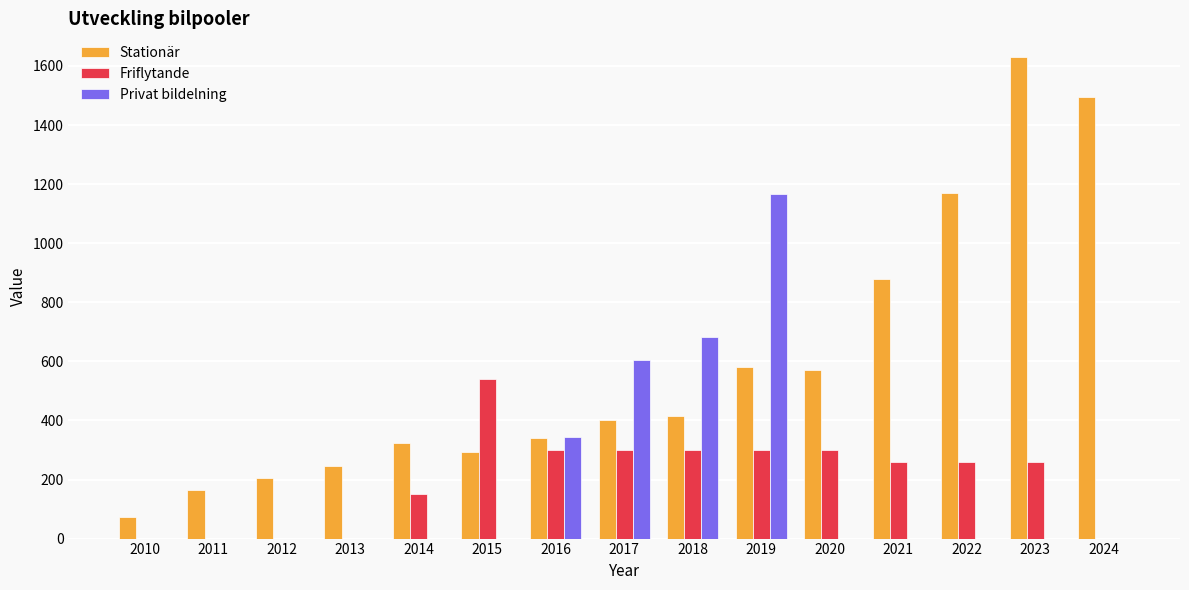

Reading left to right, what are all the values shown in this chart?

Stationär: 2010=74	2011=163	2012=205	2013=246	2014=323	2015=292	2016=341	2017=403	2018=415	2019=582	2020=570	2021=878	2022=1171	2023=1629	2024=1494
Friflytande: 2010=0	2011=0	2012=0	2013=0	2014=150	2015=540	2016=300	2017=300	2018=300	2019=300	2020=300	2021=260	2022=260	2023=260	2024=0
Privat bildelning: 2010=0	2011=0	2012=0	2013=0	2014=0	2015=0	2016=343	2017=604	2018=681	2019=1167	2020=0	2021=0	2022=0	2023=0	2024=0